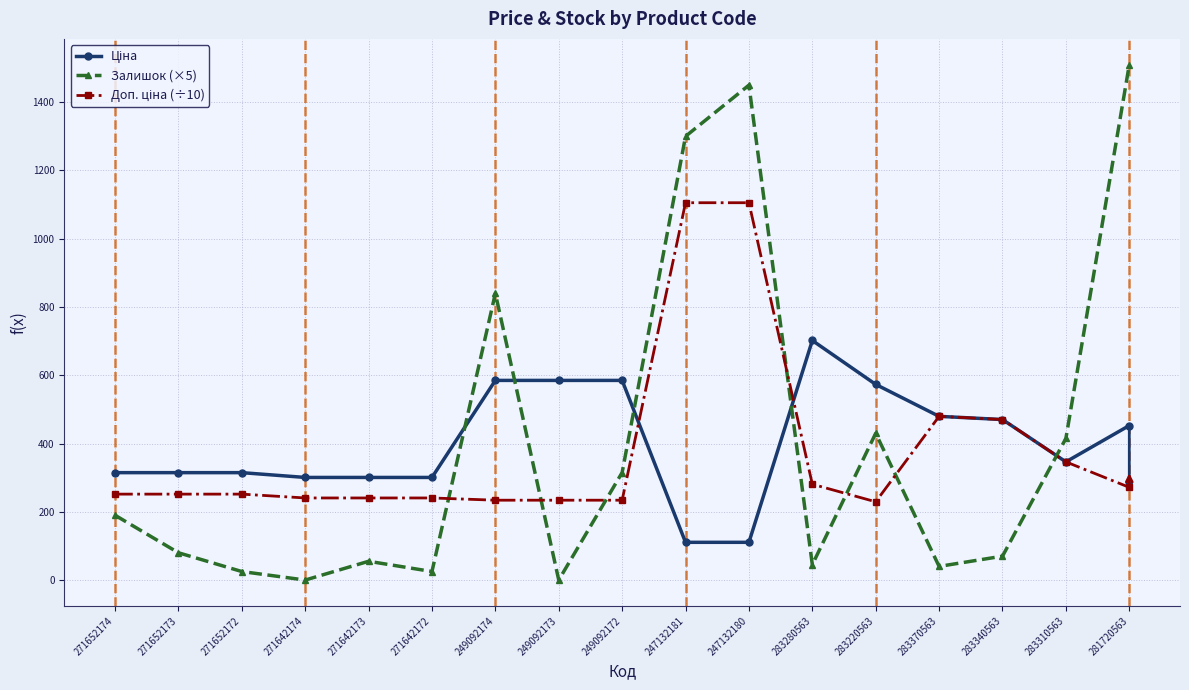

What is the difference between the Залишок (×5) values at 283370563 and 271652174?

150.0